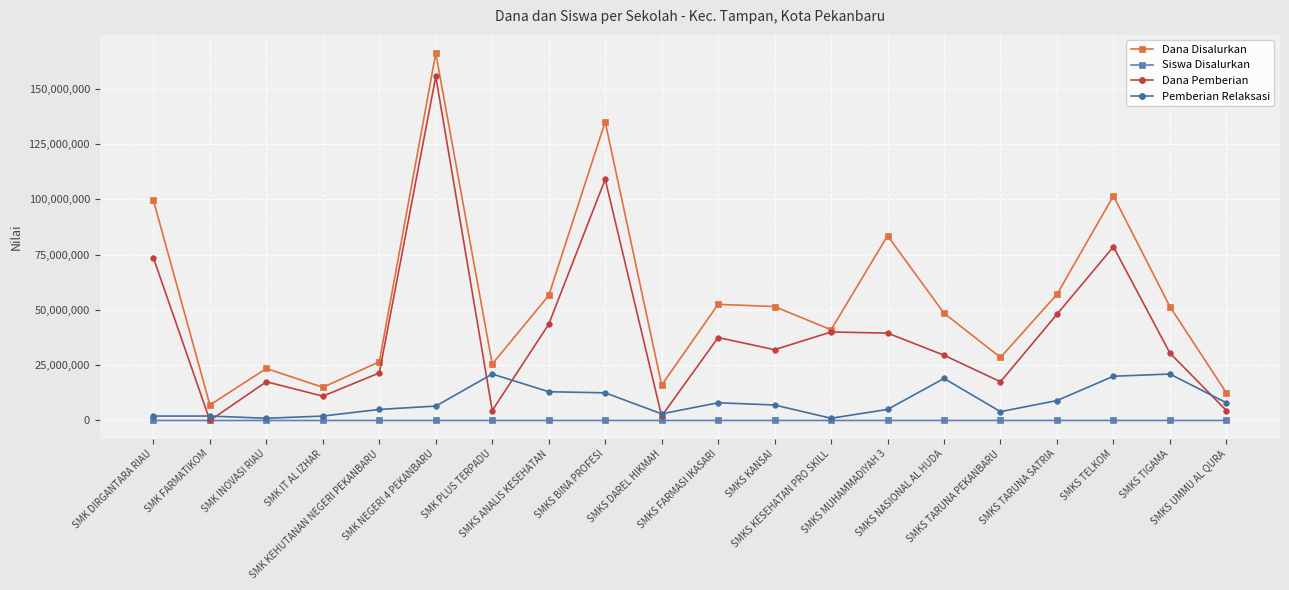

What position from the right is SMK KEHUTANAN NEGERI PEKANBARU?

16